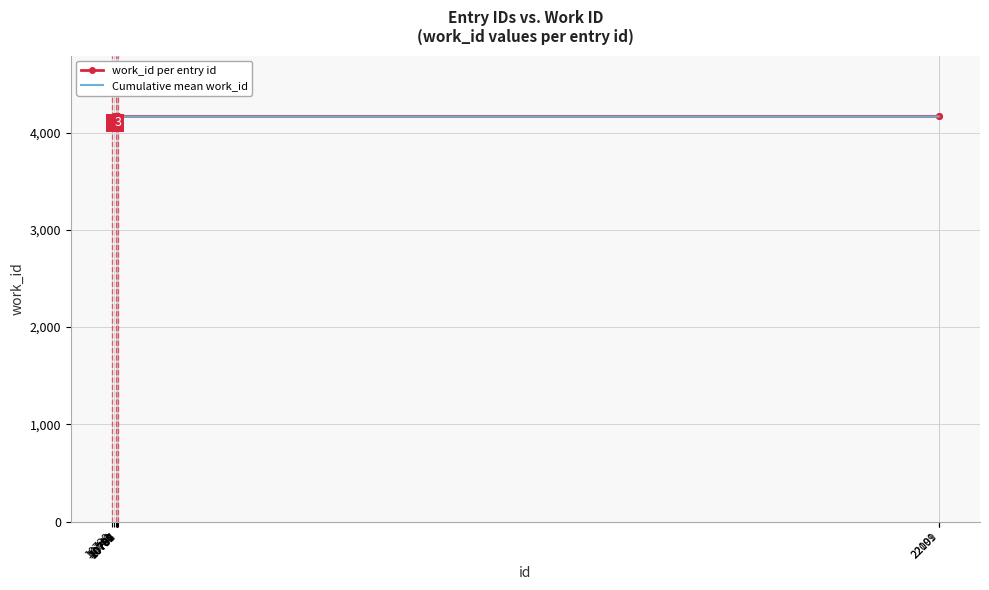

What is the maximum value shown in the chart?

4167.0